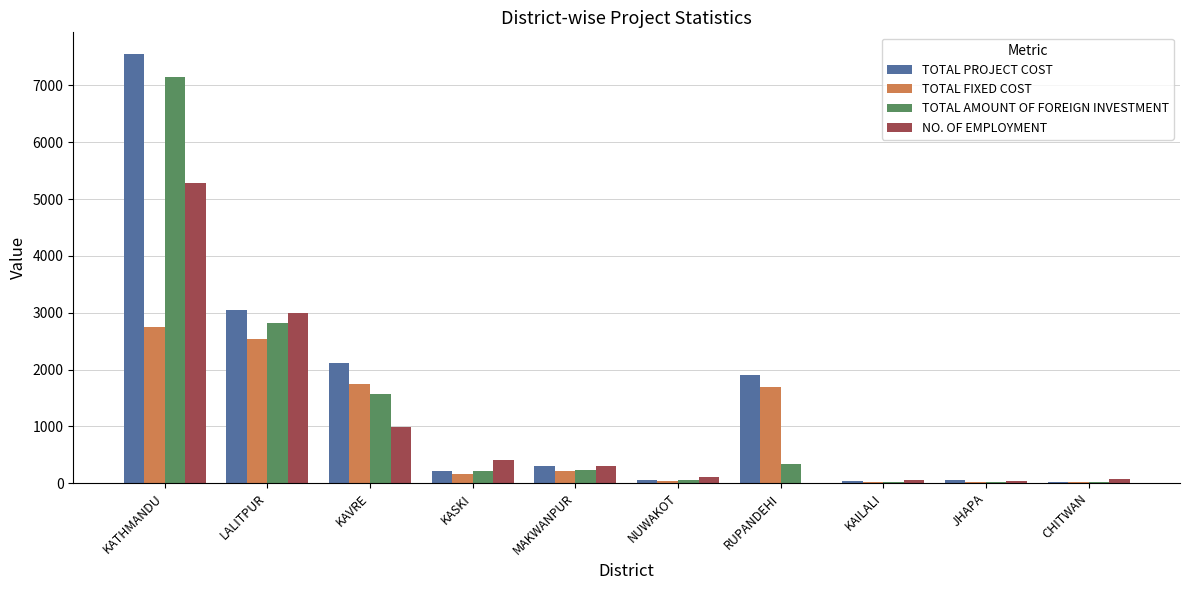

Does the chart contain stacked bars?

No